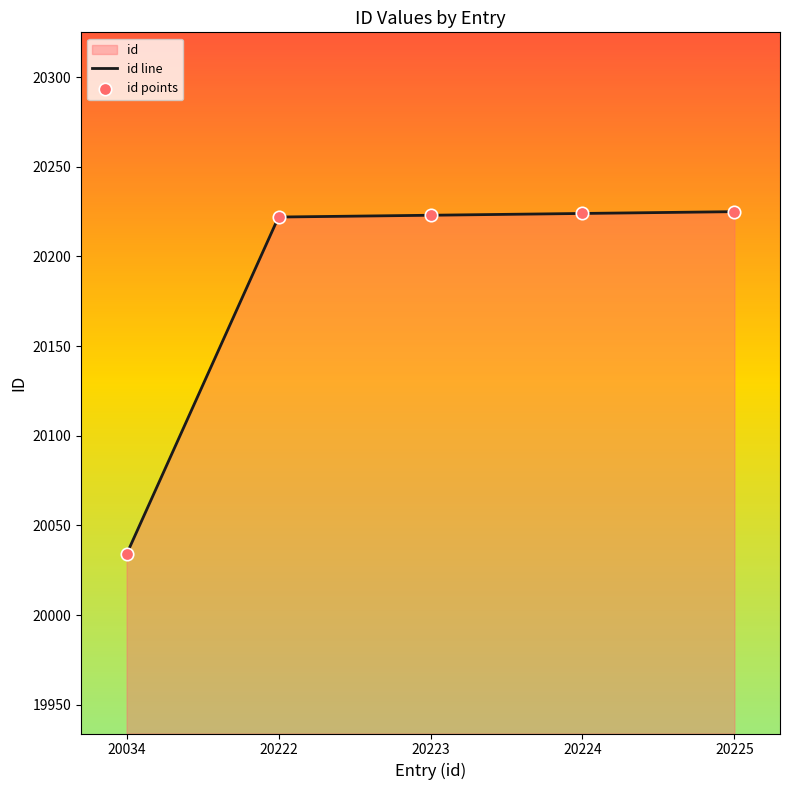

Which series has the largest total across all categories?

id line